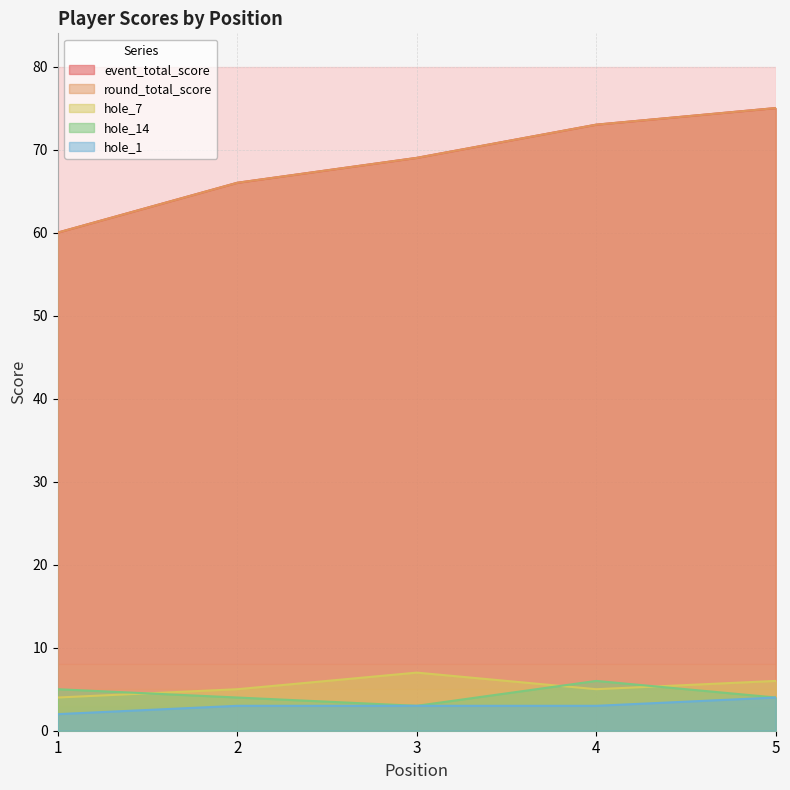

What is the sum of the event_total_score values at 3 and 1?

129